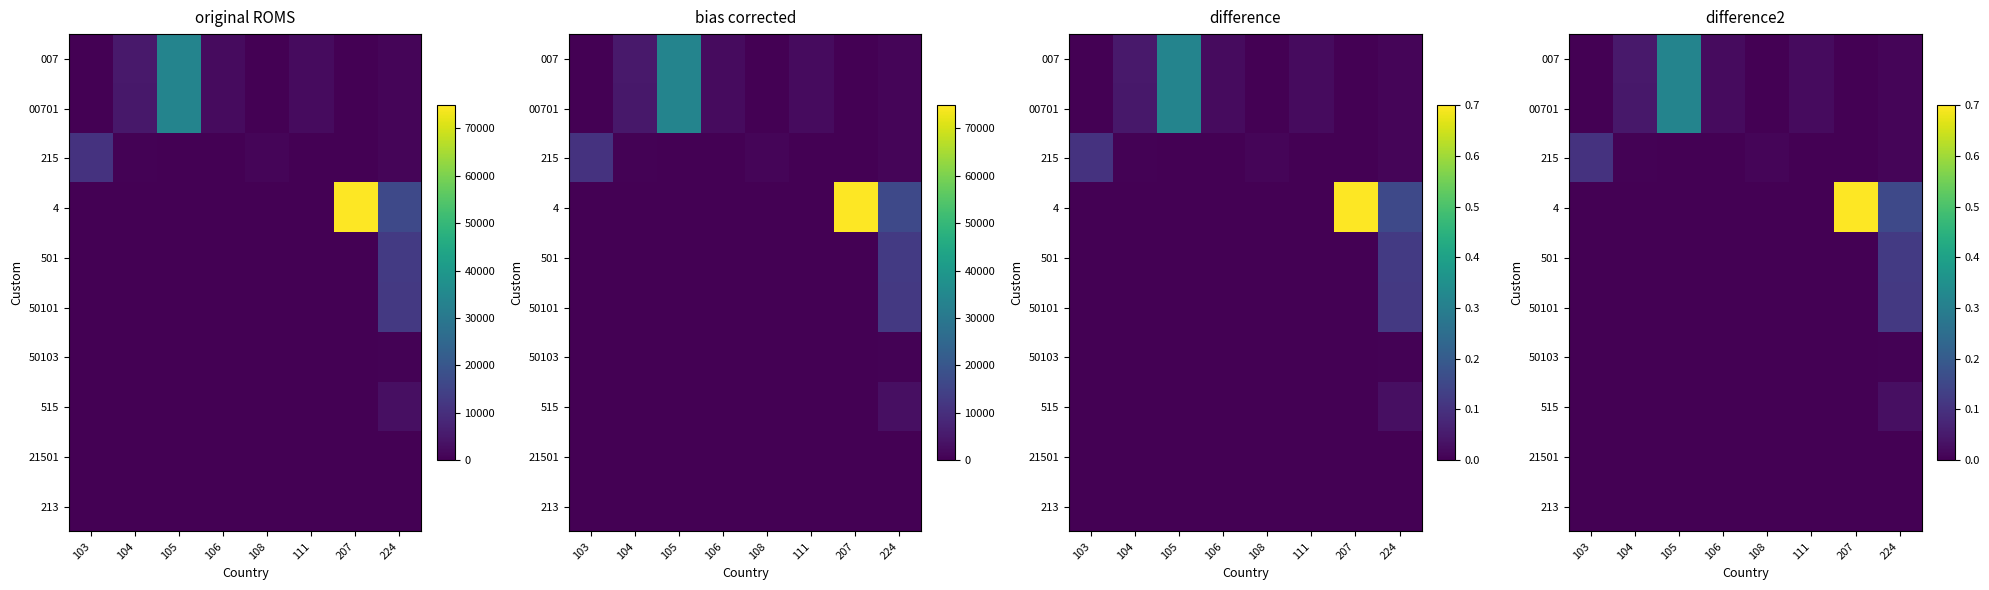

Between 108 and 224, which is larger?

224